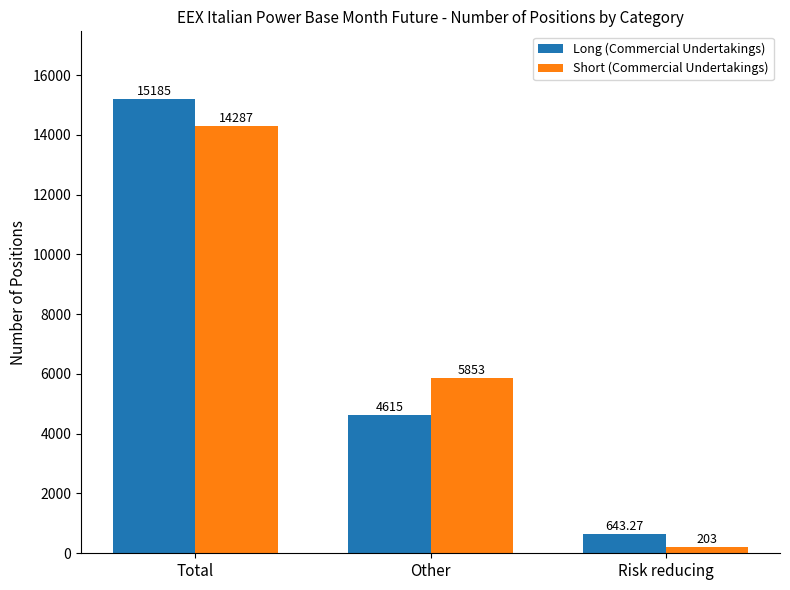

Which category has the highest value in the Long (Commercial Undertakings) series?

Total